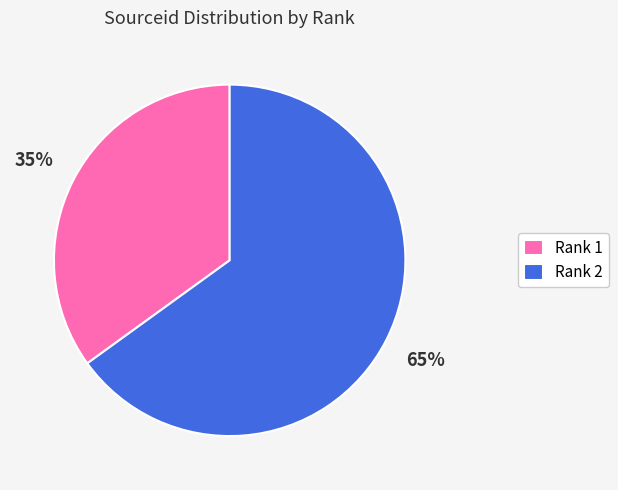

Which slice is the smallest?

Rank 1